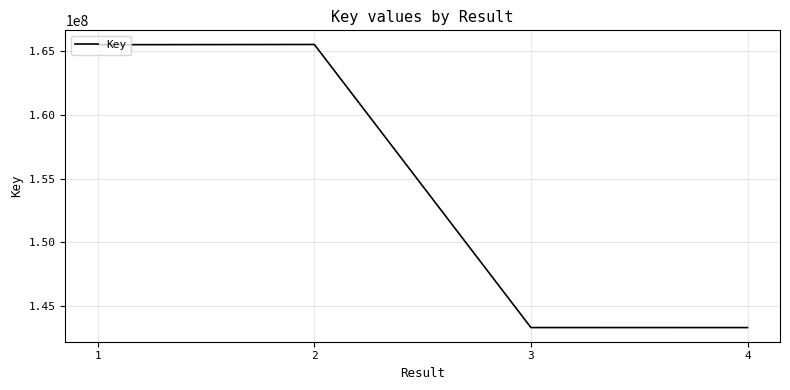

Where is the first local maximum?

2